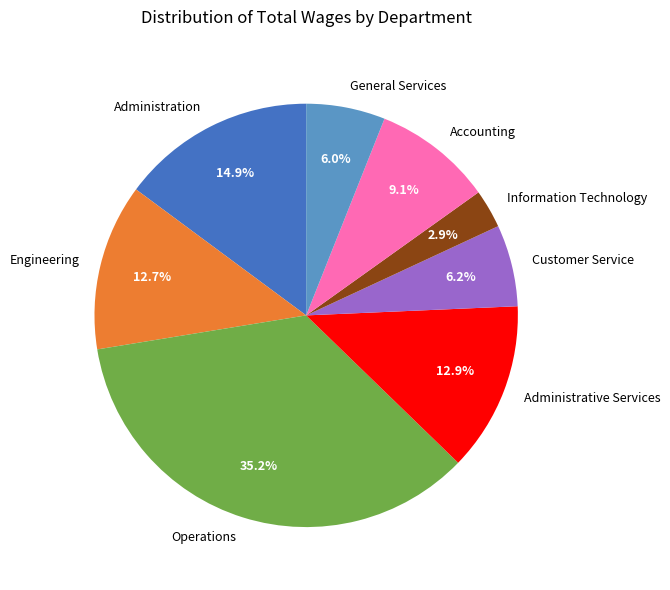

Is there a majority slice in this chart?

No